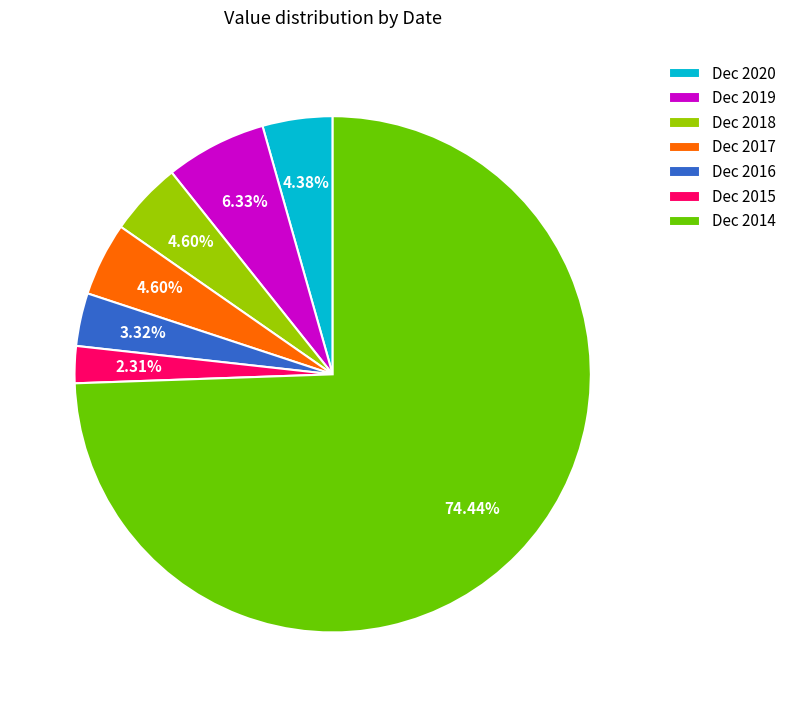

Does any single category account for the majority?

Yes